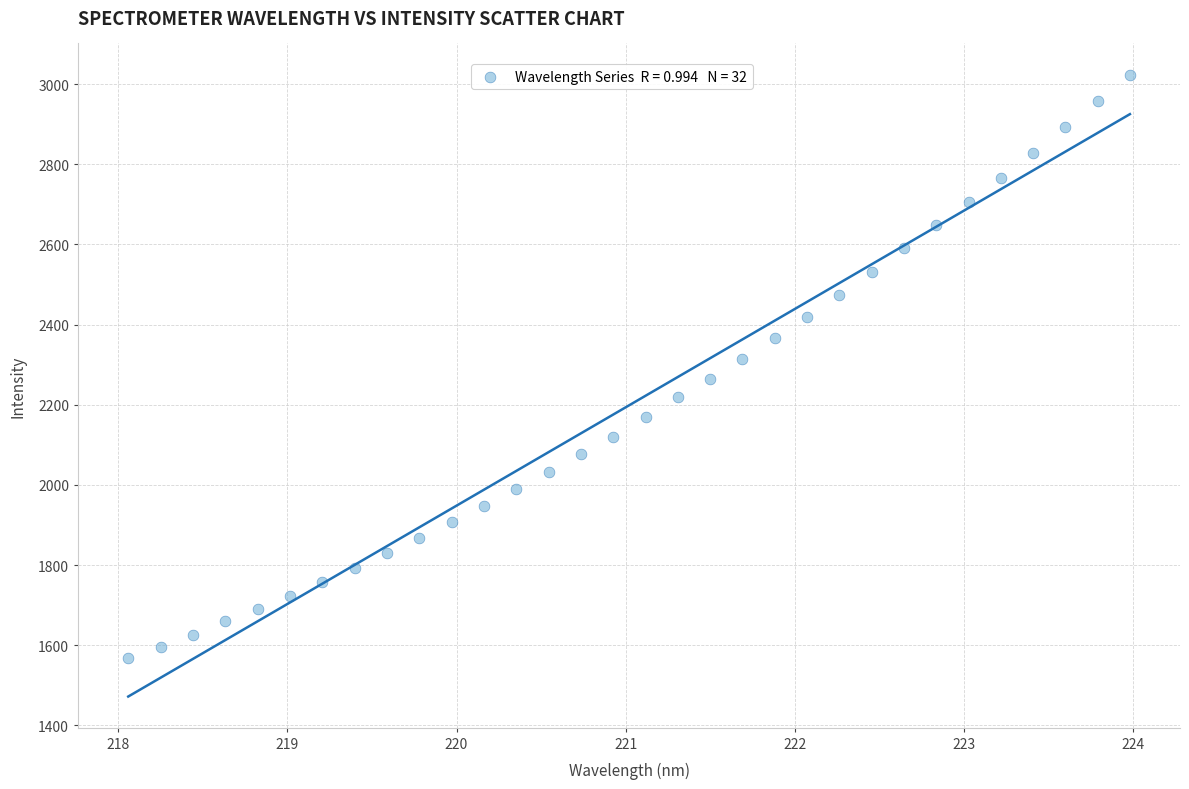

What is the range of X values (max minus min)?

5.9